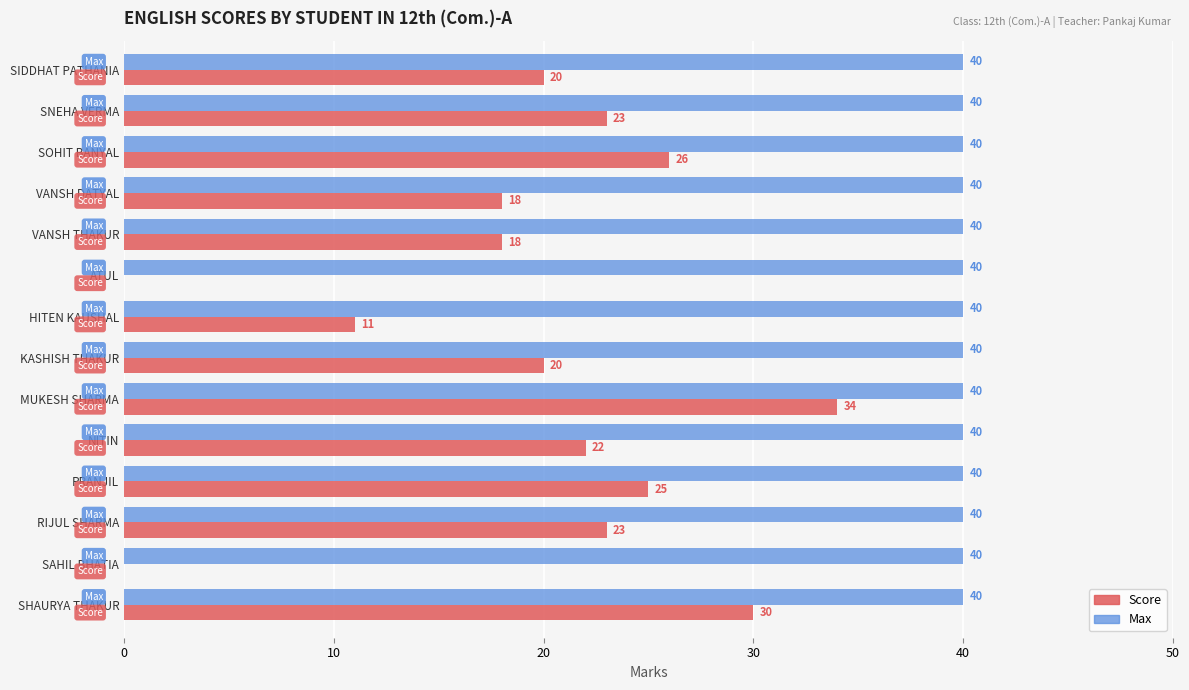

What is the maximum value shown in the chart?

40